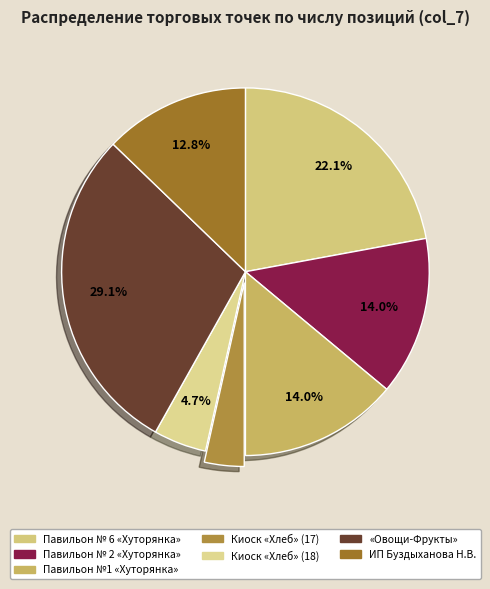

How many slices are in this pie chart?

7